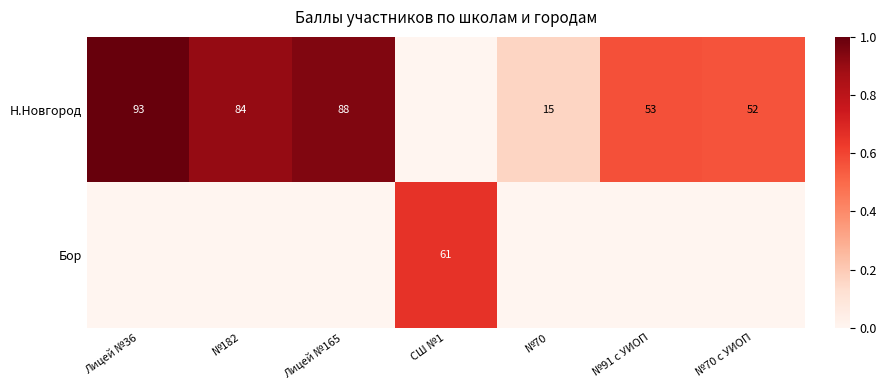

What is the difference between the Н.Новгород values at №182 and Лицей №36?

9